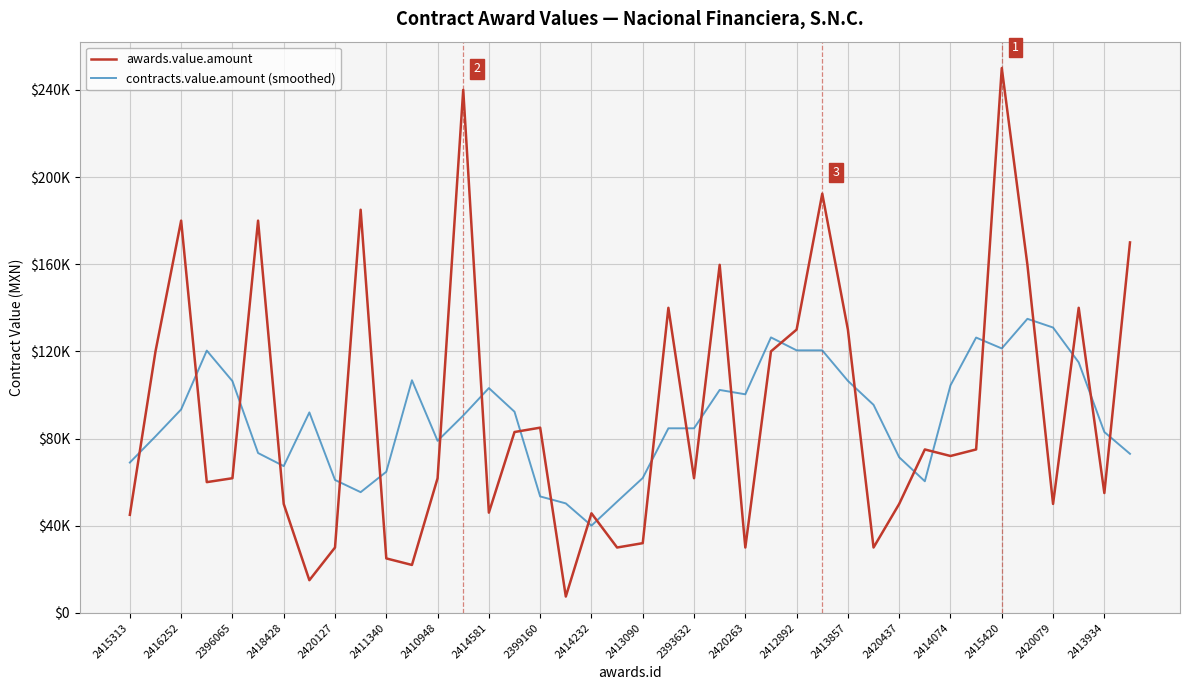

Rank the series by their maximum value, from highest to lowest.

awards.value.amount, contracts.value.amount (smoothed)